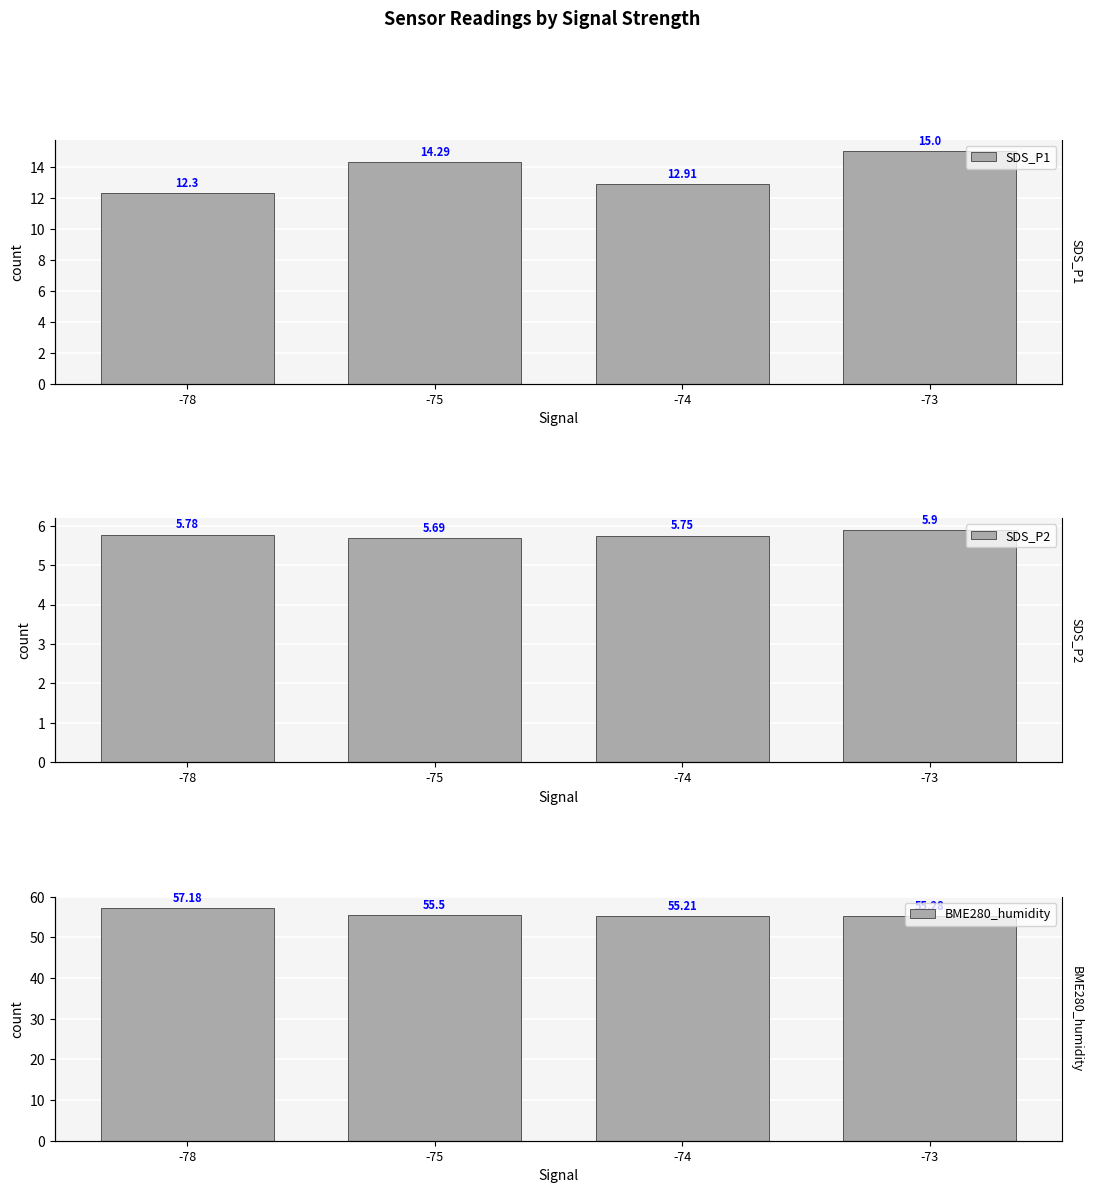

What are all the series names shown in the legend?

SDS_P1, SDS_P2, BME280_humidity